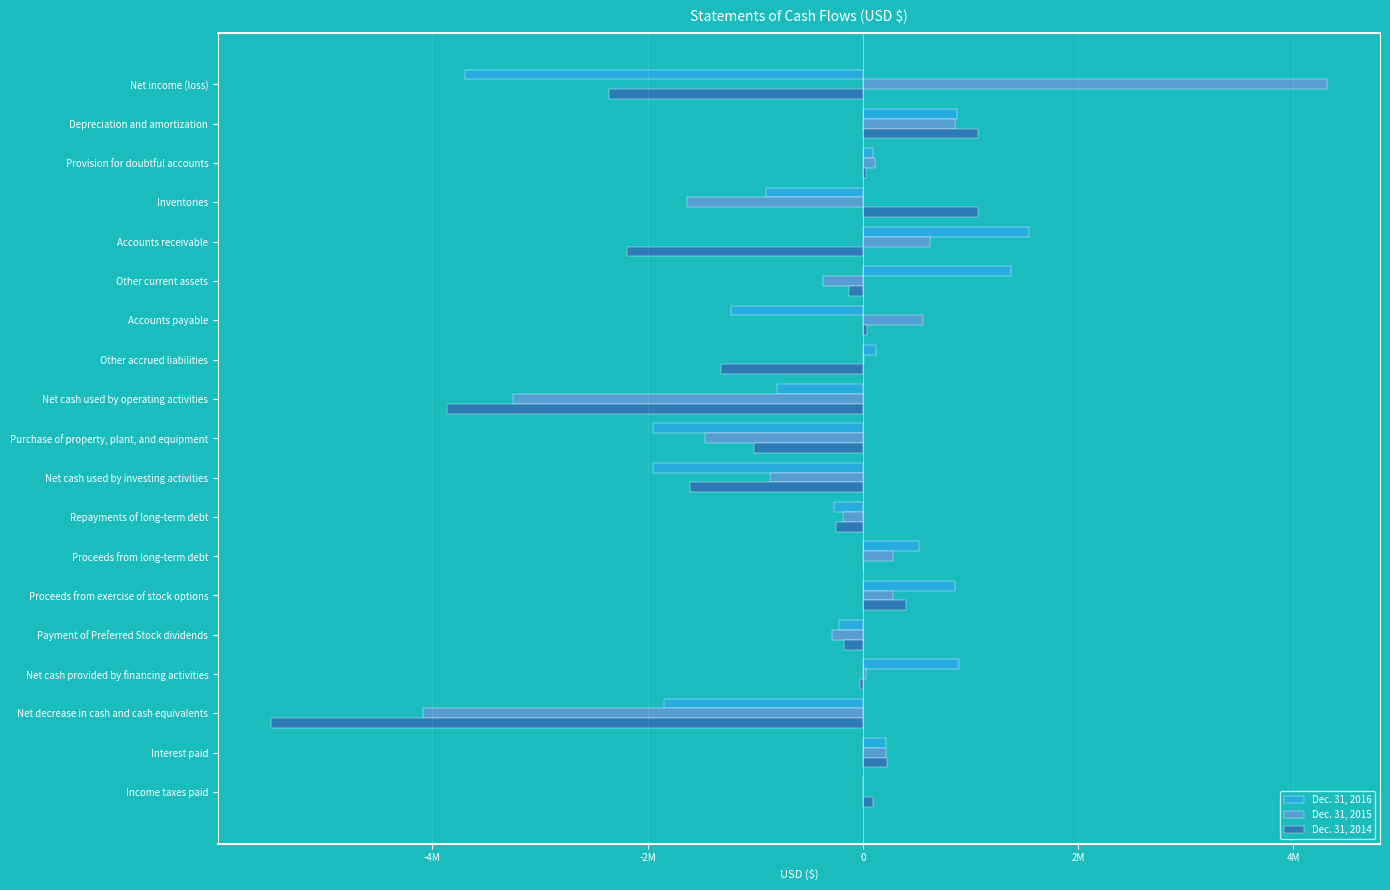

What is the value of the Dec. 31, 2014 bar at the 10th from the left?

-1007933